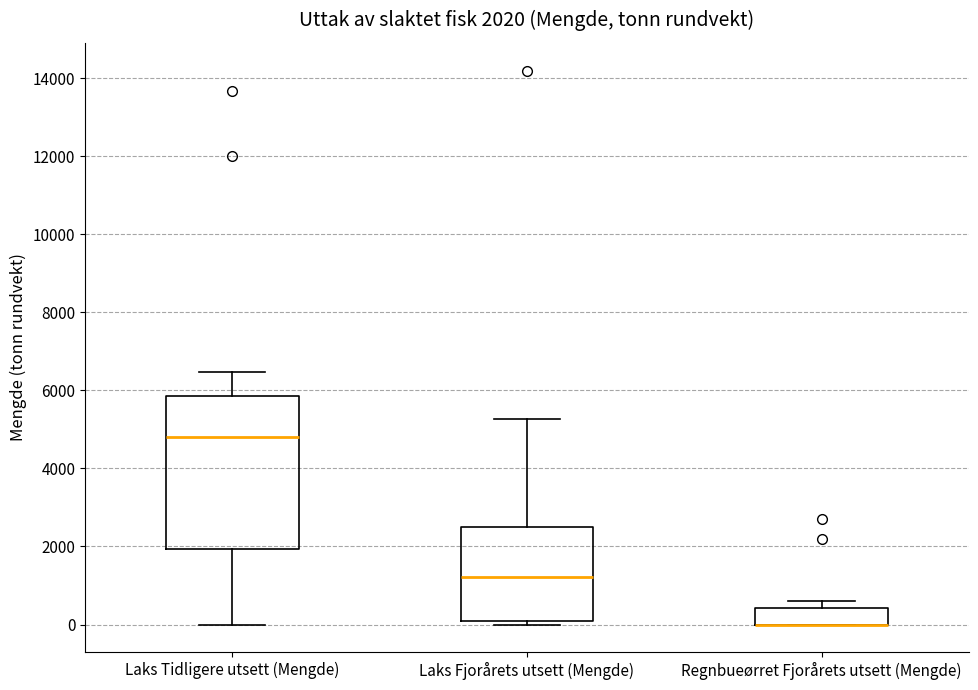

Which box is the tallest, from its lower edge to its upper edge?

Laks Tidligere utsett (Mengde)